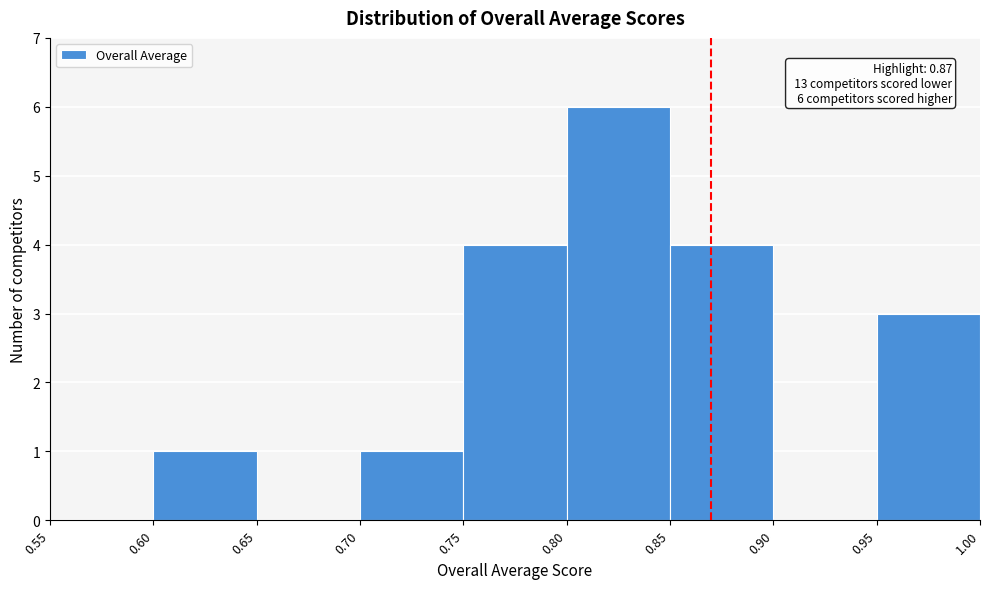

Over which range of the x-axis is the bar tallest?

0.80 to 0.85